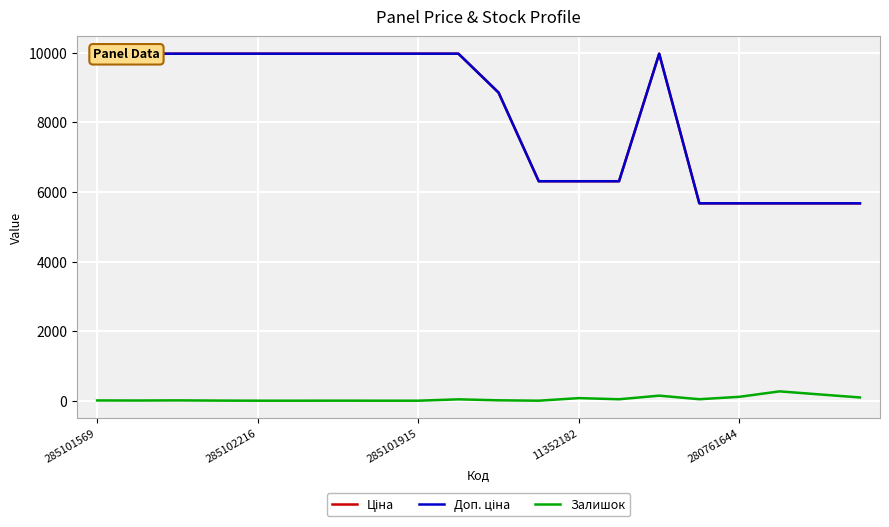

Reading left to right, what are all the values shown in this chart?

Ціна: 9975.0	9975.0	9975.0	9975.0	9975.0	9975.0	9975.0	9975.0	9975.0	9975.0	8856.7	6308.8	6308.8	6308.8	9975.0	5673.8	5673.8	5673.8	5673.8	5673.8
Доп. ціна: 9975.0	9975.0	9975.0	9975.0	9975.0	9975.0	9975.0	9975.0	9975.0	9975.0	8856.7	6308.8	6308.8	6308.8	9975.0	5673.8	5673.8	5673.8	5673.8	5673.8
Залишок: 7.0	5.0	9.0	3.0	0.0	0.0	1.0	0.0	0.0	39.0	11.0	0.0	74.0	41.0	145.0	42.0	112.0	268.0	180.0	93.0